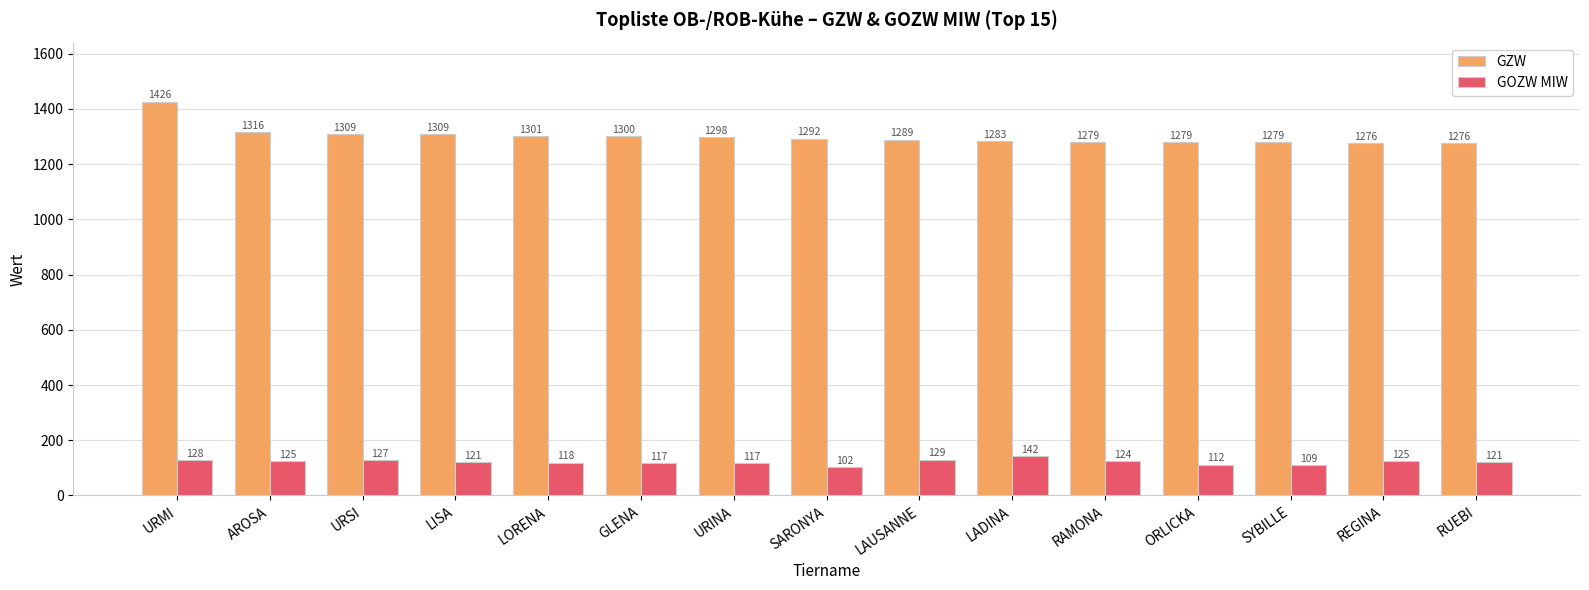

List the series in order of their peak value, lowest first.

GOZW MIW, GZW